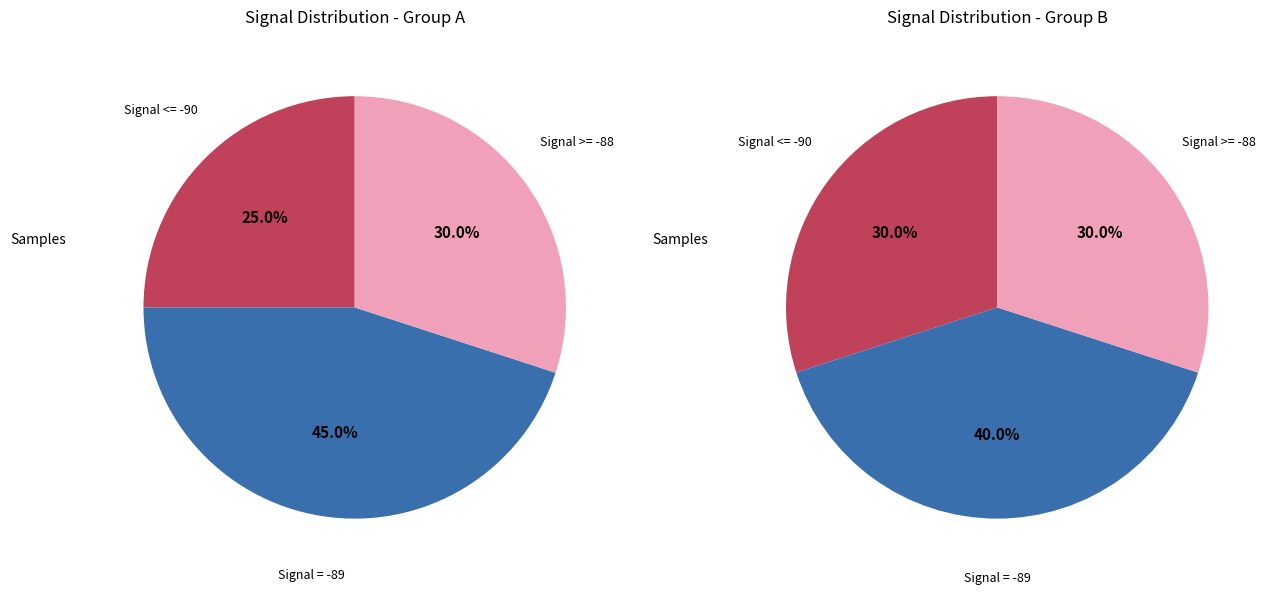

Is 28 the majority of the pie?

No